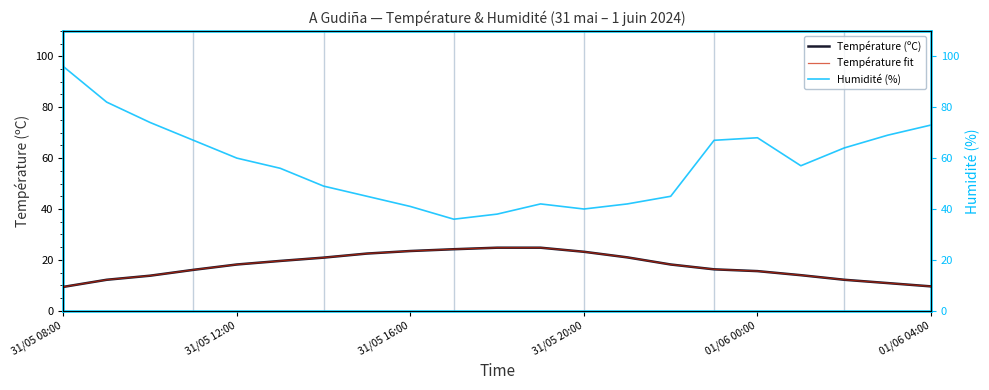

True or false: Température fit has a value of 36.3 at 7.

False